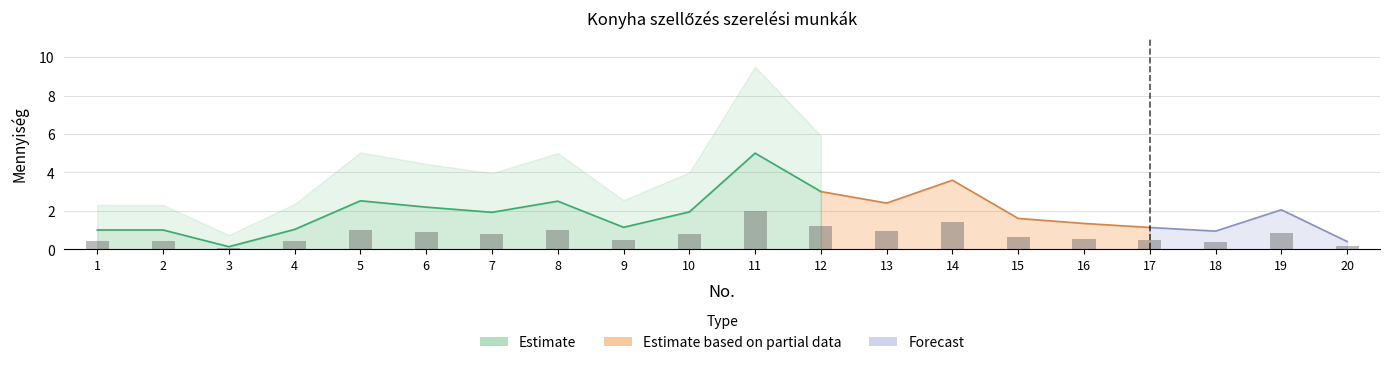

Reading left to right, what are all the values shown in this chart?

Mennyiség: 1.0	1.0	0.1	1.0	2.5	2.2	1.9	2.5	1.1	1.9	5.0	3.0	2.4	3.6	1.6	1.3	1.1	0.9	2.0	0.4
xÓradij: 0.0	0.0	0.0	0.0	0.0	0.0	0.0	0.0	0.0	0.0	0.0	0.0	0.0	0.0	0.0	0.0	0.0	0.0	0.0	0.0
xAnyagár: 0.0	0.0	0.0	0.0	0.0	0.0	0.0	0.0	0.0	0.0	0.0	0.0	0.0	0.0	0.0	0.0	0.0	0.0	0.0	0.0